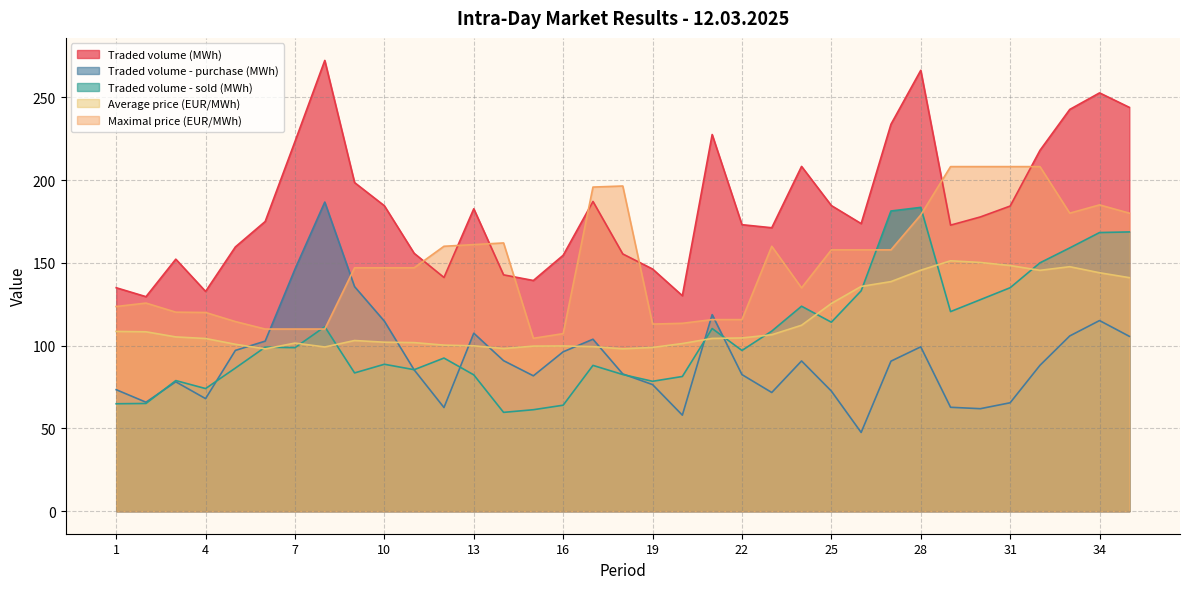

How many values in the Traded volume - sold (MWh) series are below 97?

17